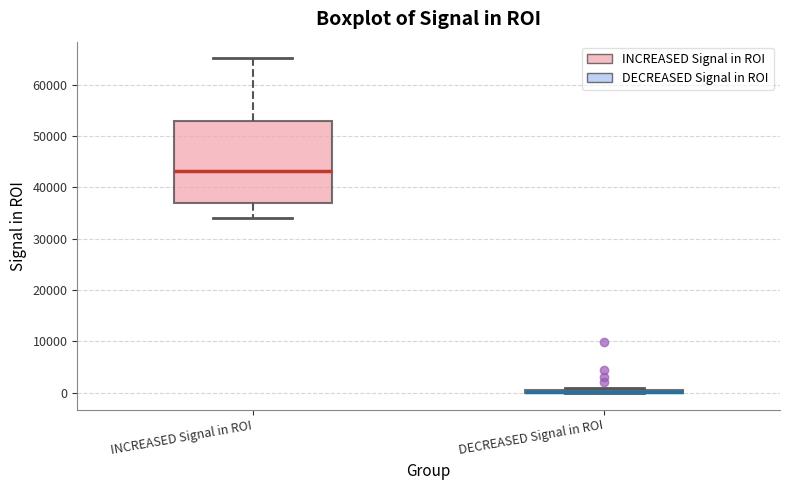

Which box is the tallest, from its lower edge to its upper edge?

INCREASED Signal in ROI